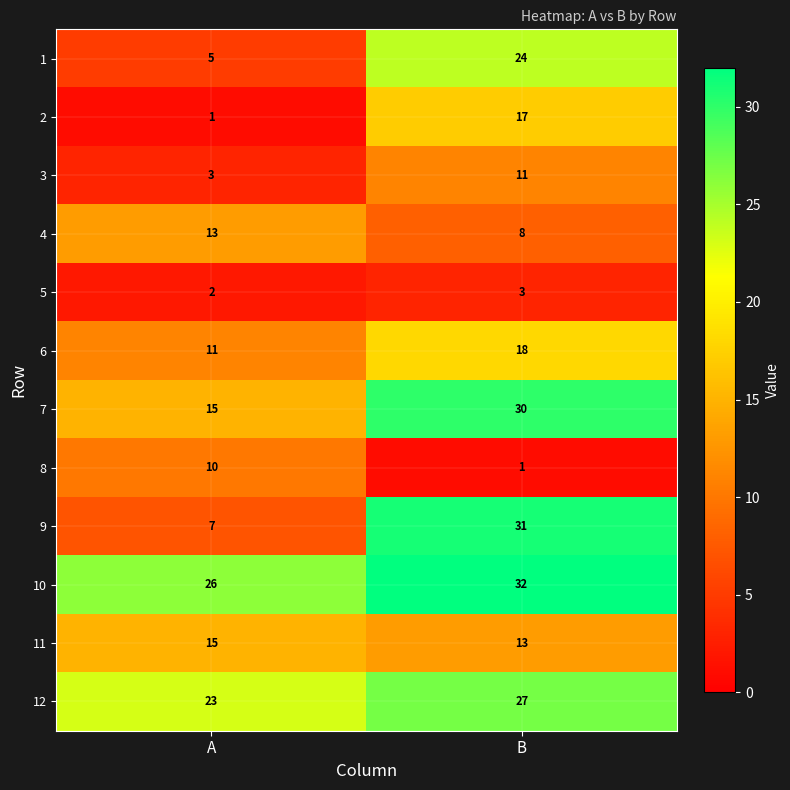

Is it true that 3 equals 11 at B?

True